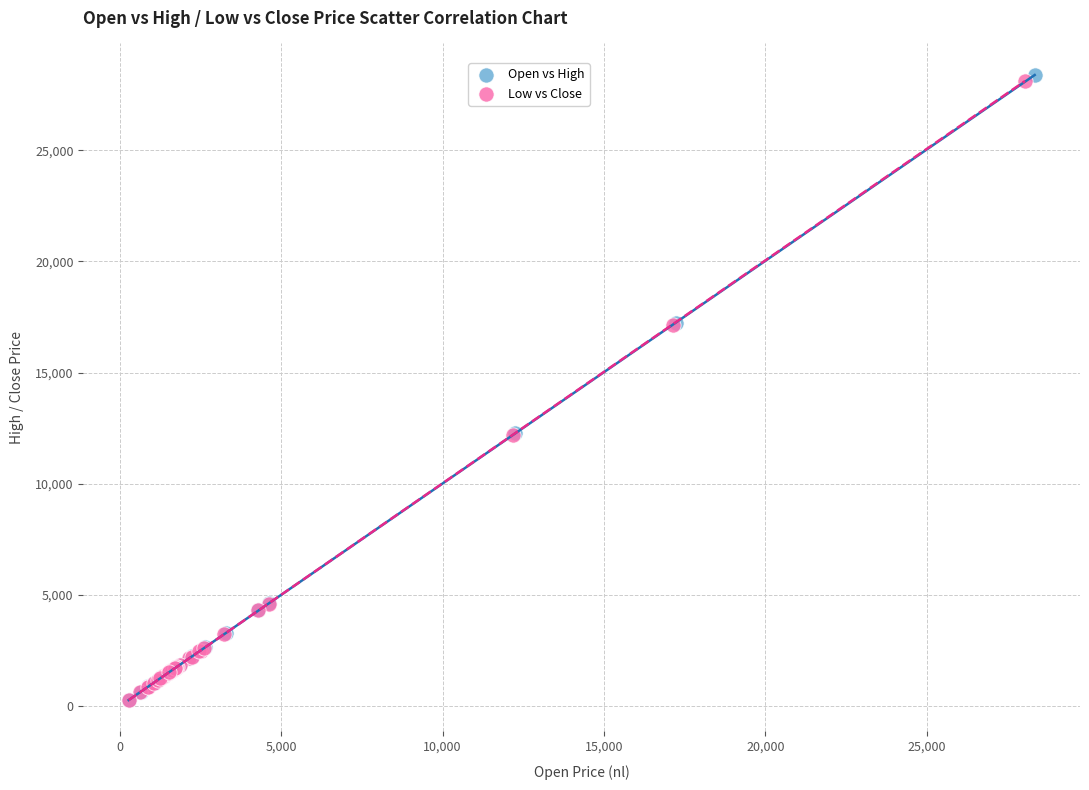

Which series has the widest spread of Y values?

Open vs High